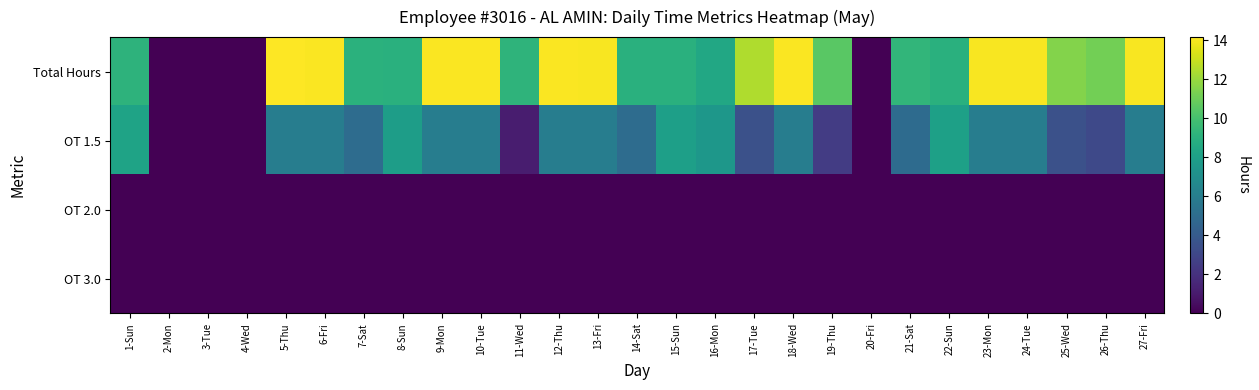

Rank the series at 21-Sat from highest to lowest value.

Total Hours, OT 1.5, OT 2.0, OT 3.0